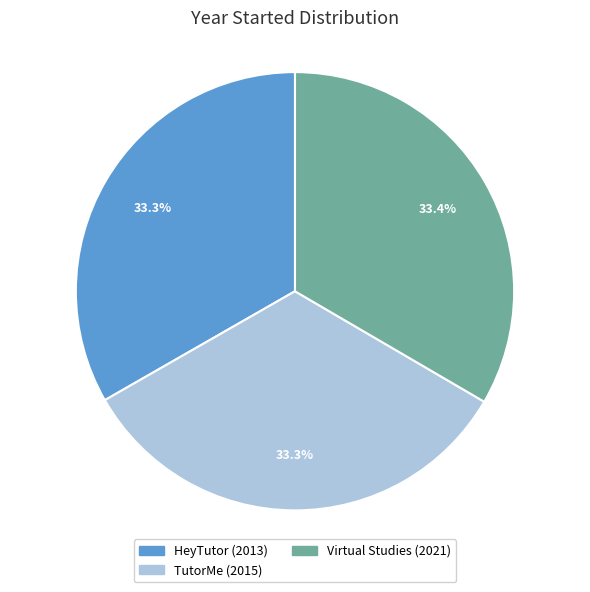

What is the ratio of the value at Virtual Studies to the value at HeyTutor?

1.0